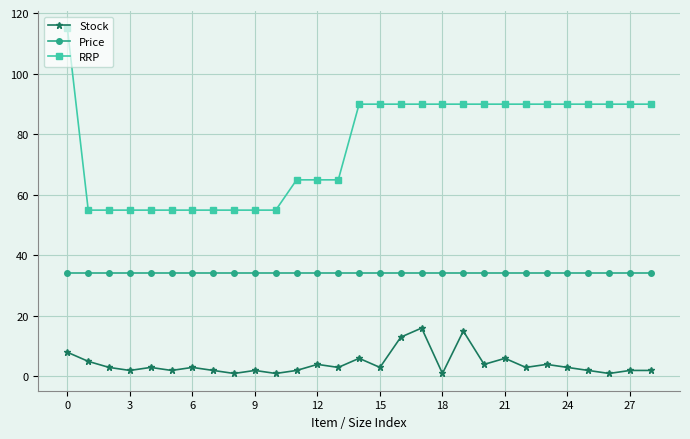

What is the highest value of the RRP series?

115.0